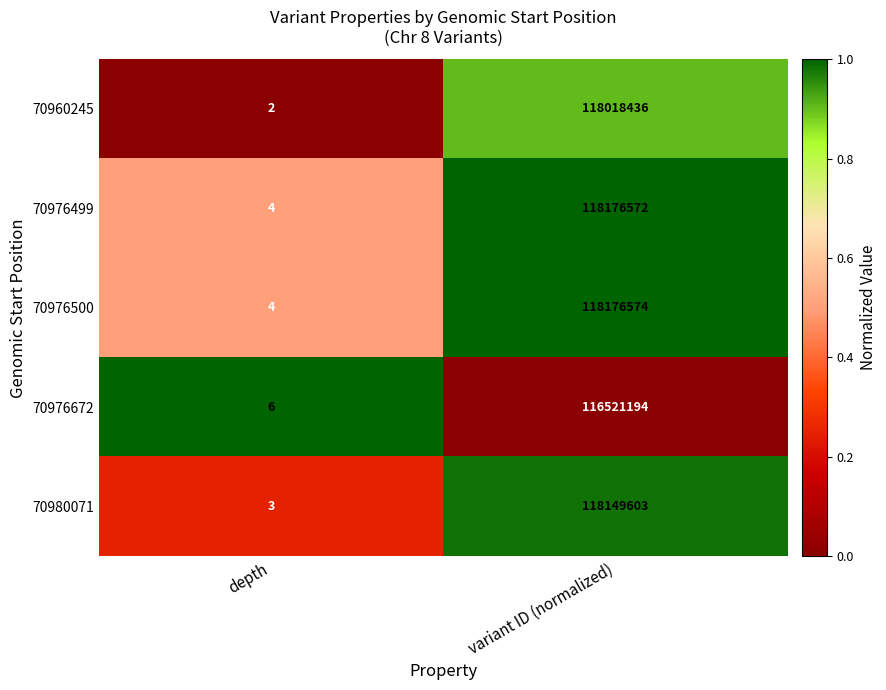

How many data points does each series have?

2